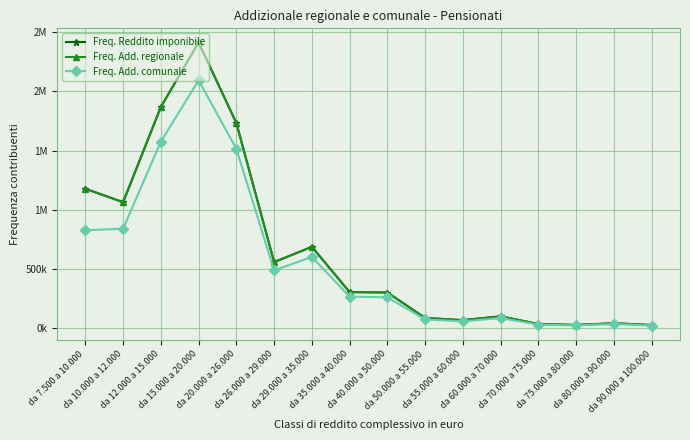

Which series changed the most between da 10.000 a 12.000 and da 29.000 a 35.000?

Freq. Reddito imponibile